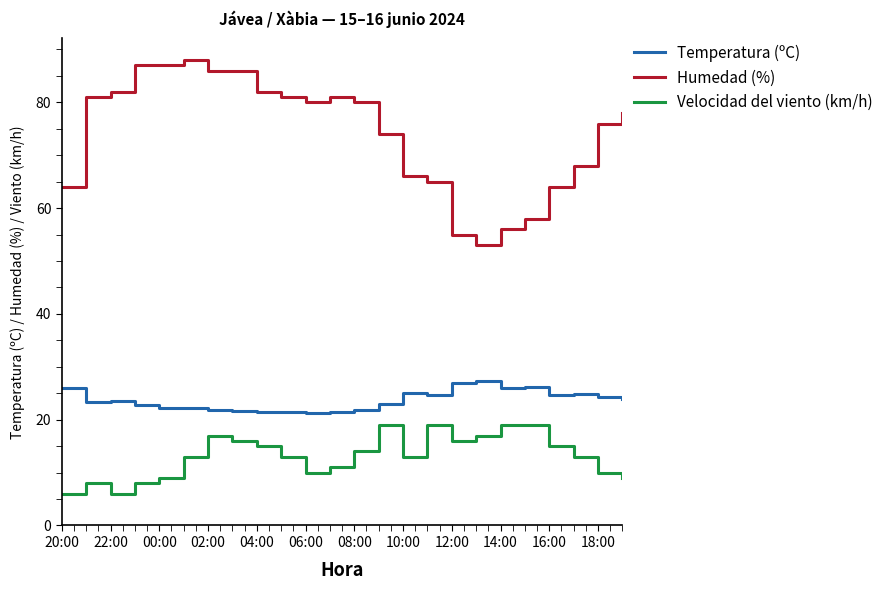

List the series in order of their overall mean, lowest first.

Velocidad del viento (km/h), Temperatura (ºC), Humedad (%)